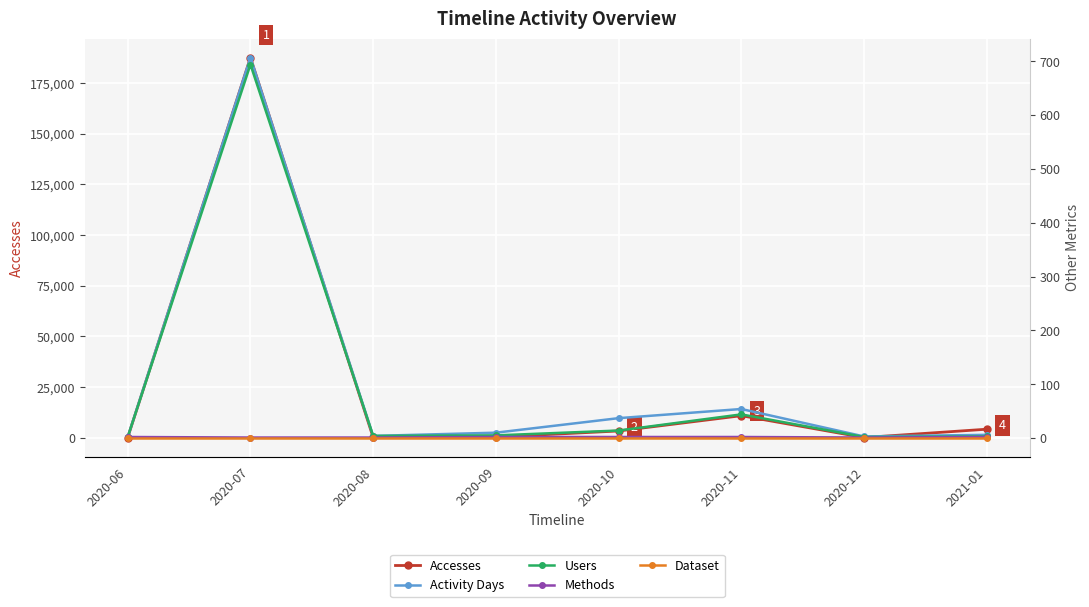

Reading left to right, extract all data points from this chart.

Accesses: 2020-06=30	2020-07=187593	2020-08=52	2020-09=261	2020-10=3257	2020-11=10799	2020-12=23	2021-01=4131
Activity Days: 2020-06=2	2020-07=707	2020-08=4	2020-09=10	2020-10=37	2020-11=54	2020-12=3	2021-01=6
Users: 2020-06=2	2020-07=694	2020-08=4	2020-09=5	2020-10=14	2020-11=44	2020-12=2	2021-01=3
Methods: 2020-06=2	2020-07=1	2020-08=1	2020-09=2	2020-10=2	2020-11=2	2020-12=1	2021-01=2
Dataset: 2020-06=1	2020-07=1	2020-08=1	2020-09=1	2020-10=1	2020-11=1	2020-12=1	2021-01=1